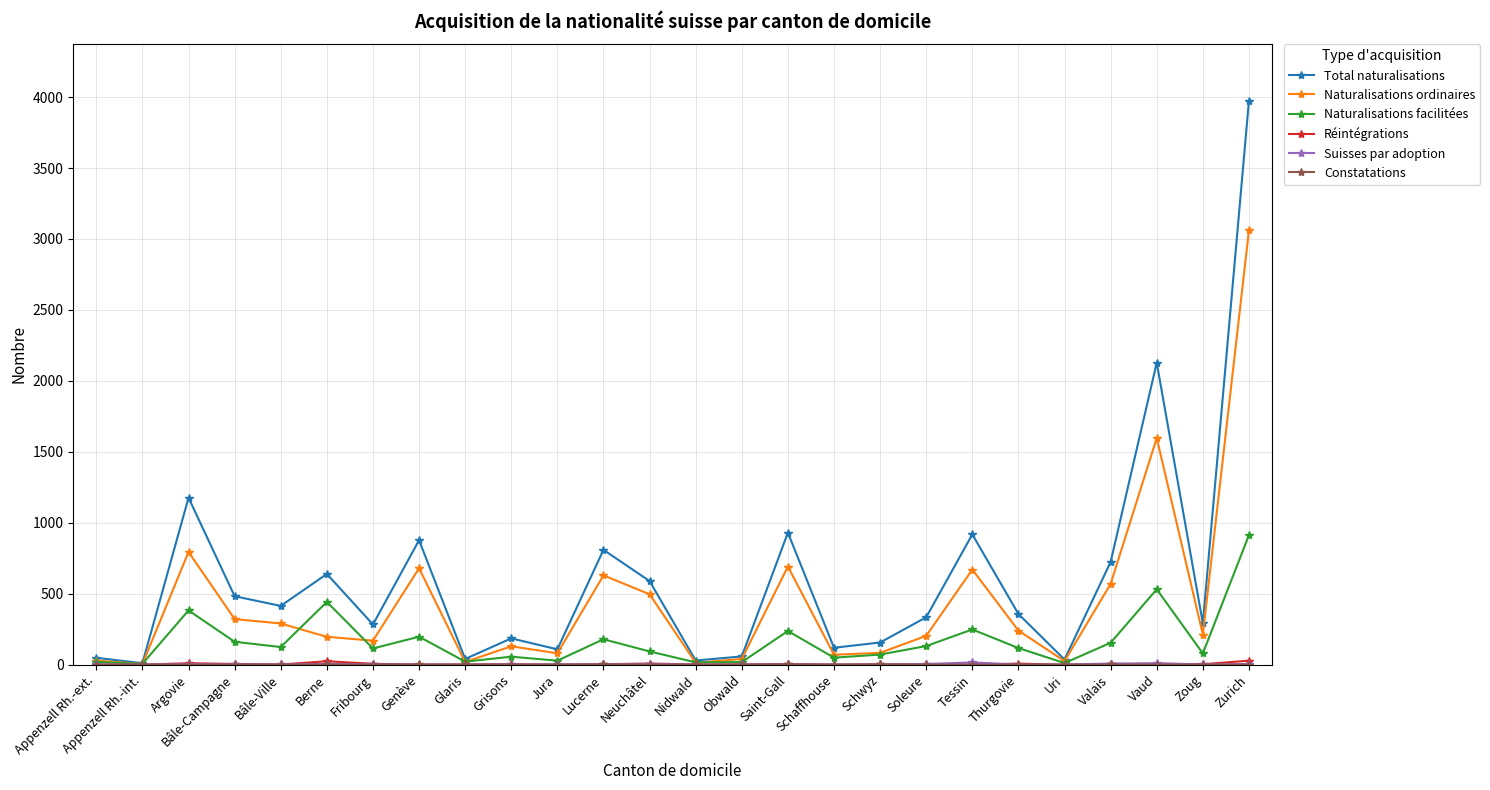

What is the difference between the second highest and second lowest values in the Naturalisations facilitées series?

520